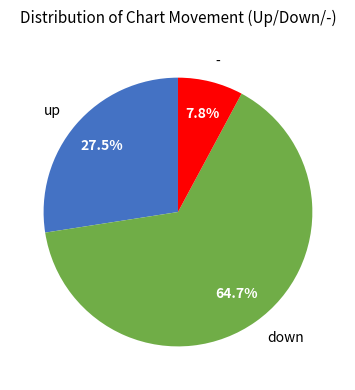

Which slice represents more than half of the pie?

down